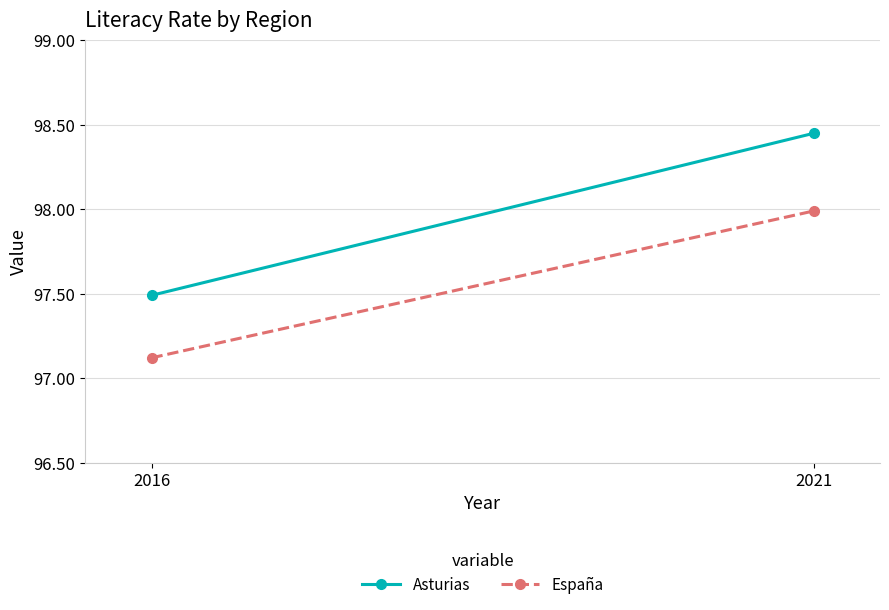

The value of España at 2021 is 98.0. True or false?

True